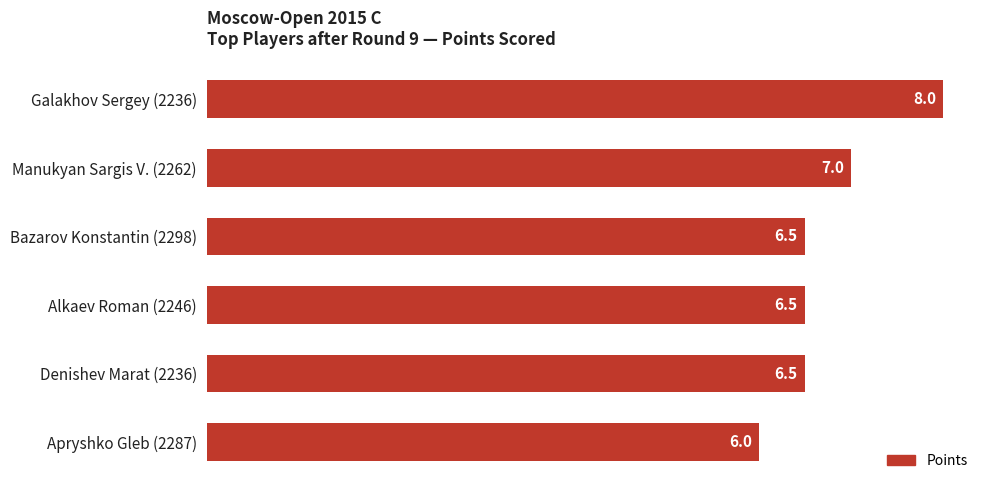

The value at Manukyan Sargis V. (2262) is 2.3. True or false?

False